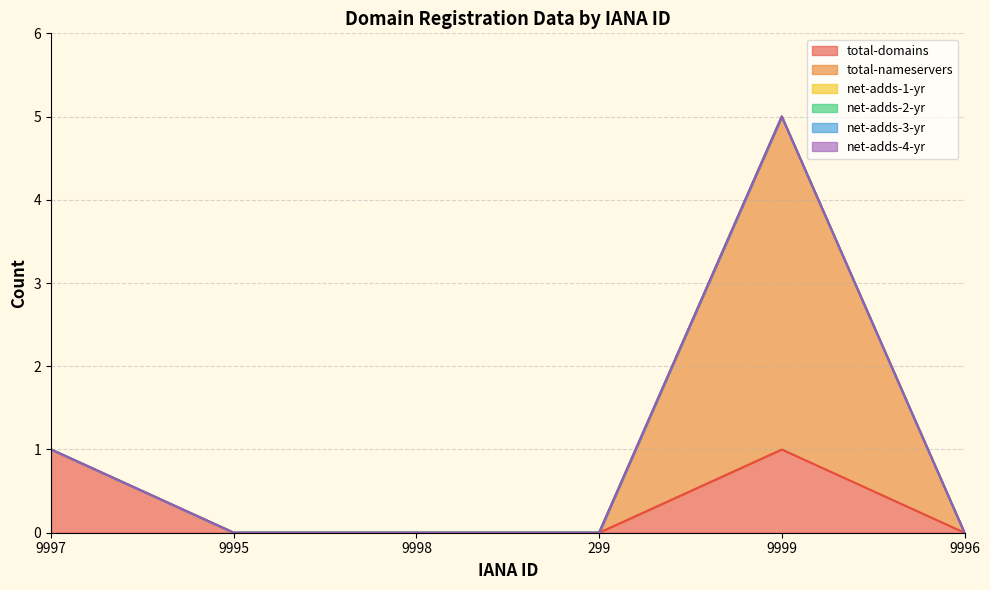

The net-adds-3-yr series shows 0 at 9999. True or false?

True